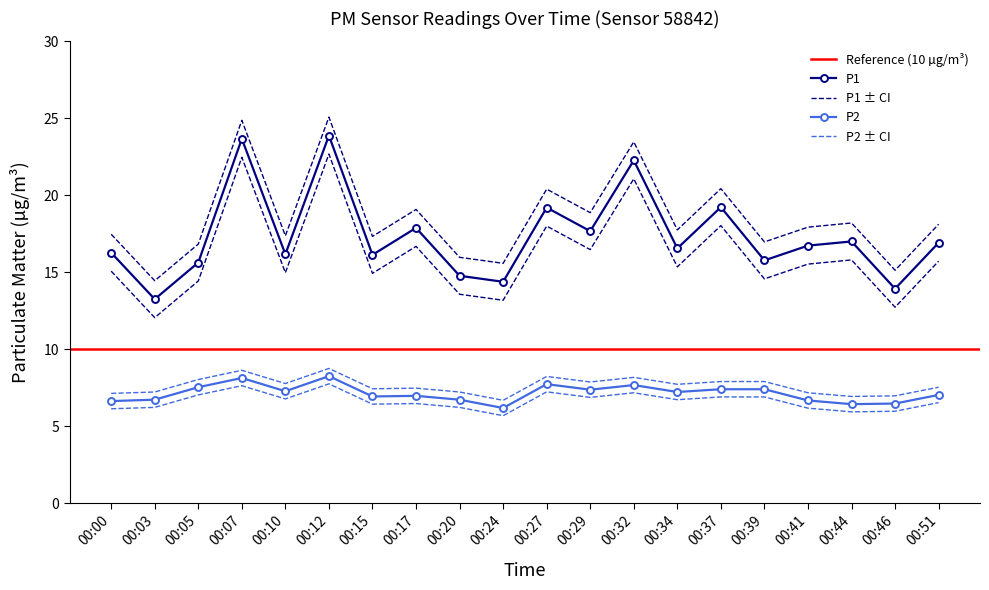

Where is the first local minimum for P2?

00:10